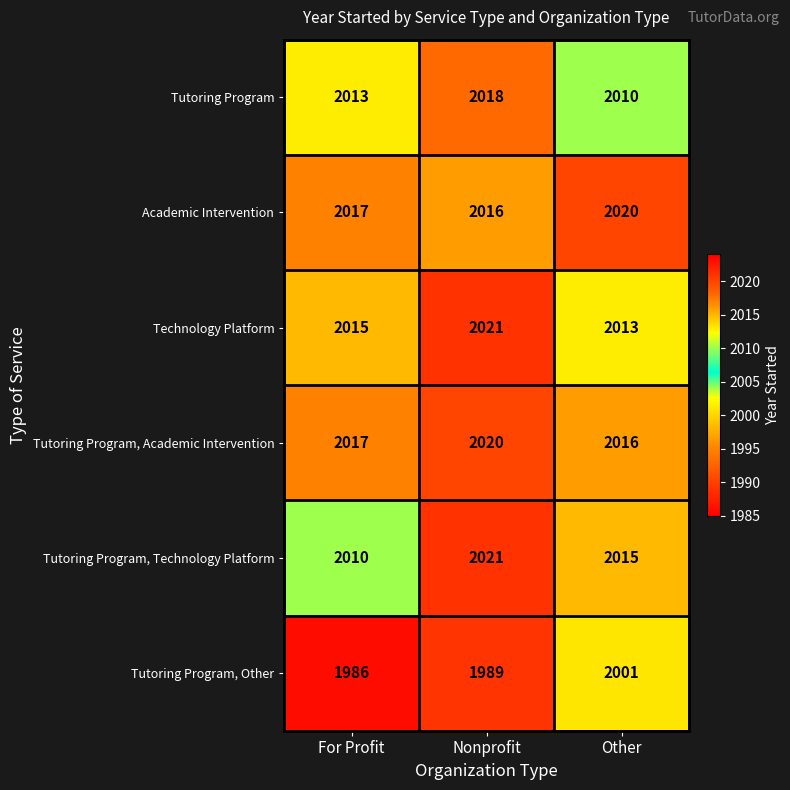

Which series has the largest range (max minus min)?

Tutoring Program, Other